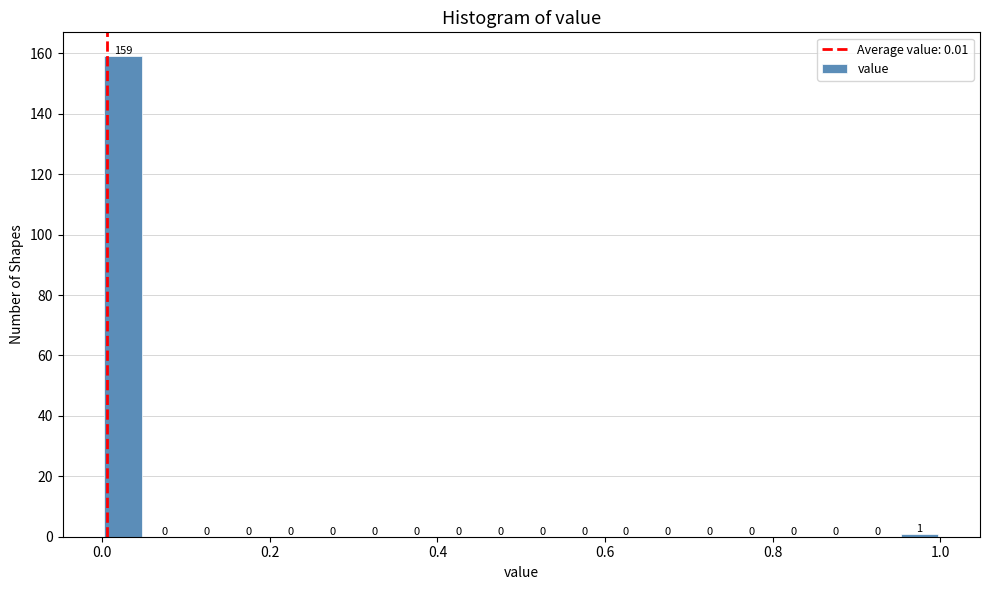

Around what value on the x-axis is the tallest bar? Give the approximate position of its centre, as read against the axis.

0.02